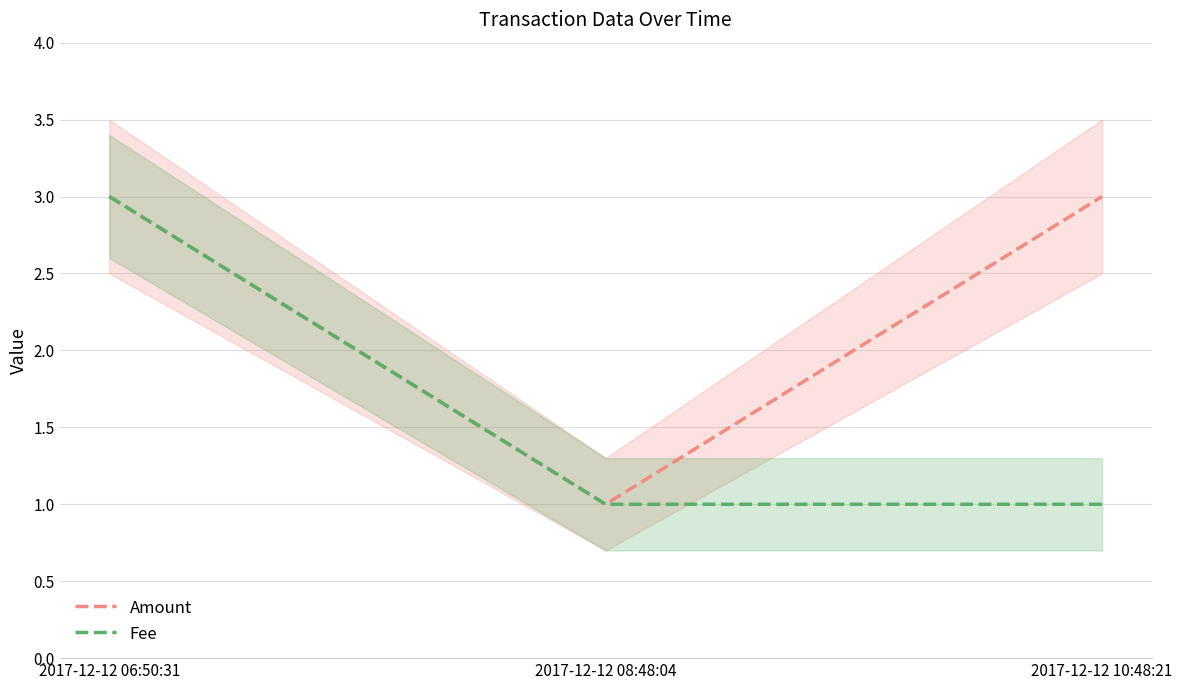

Does the chart have visible grid lines?

Yes